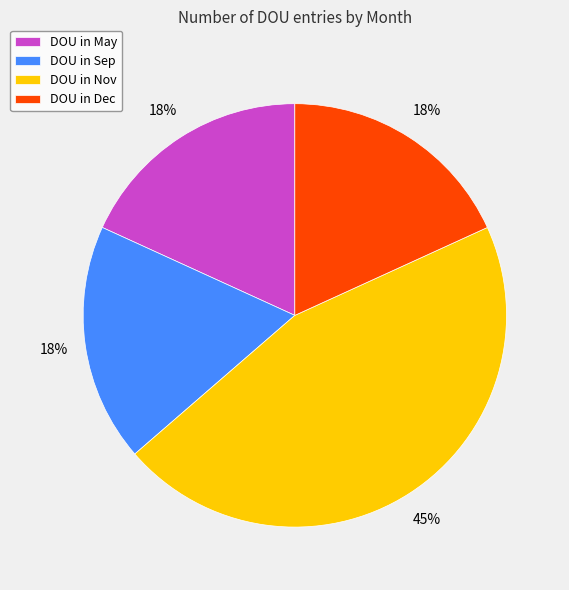

To the nearest percent, what is the difference between the largest and smallest slice percentages?

27%